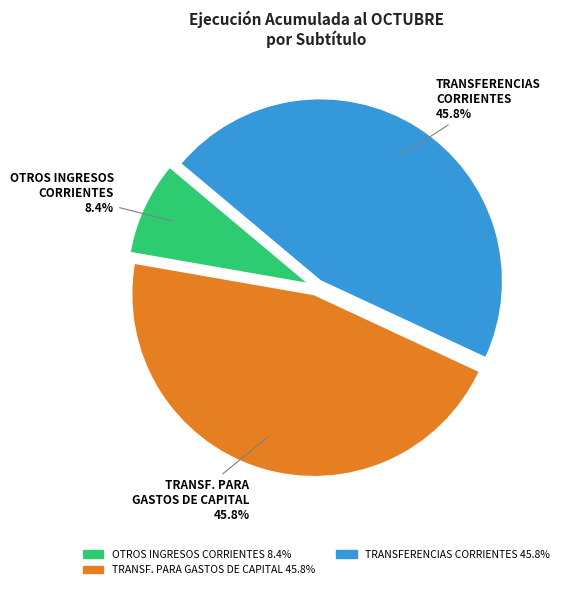

Does any single category account for the majority?

No